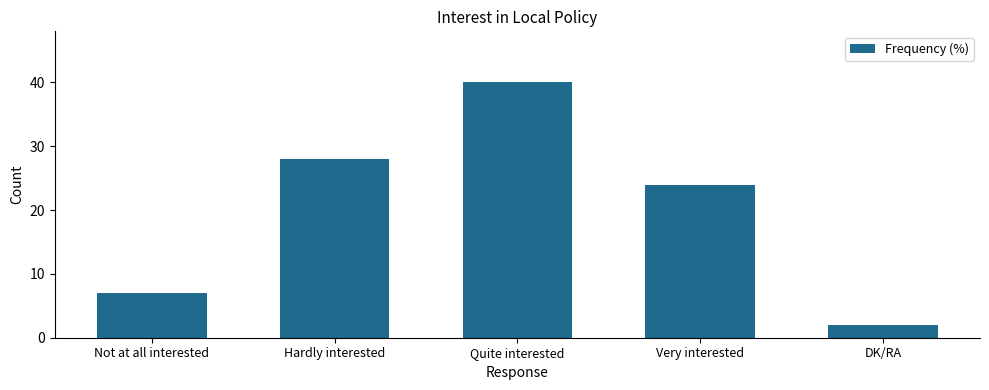

True or false: the data shows 7 at Not at all interested.

True